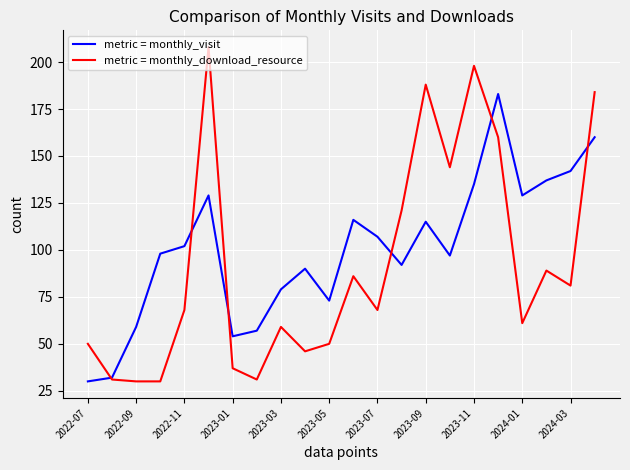

List the series in order of their peak value, highest first.

metric = monthly_download_resource, metric = monthly_visit